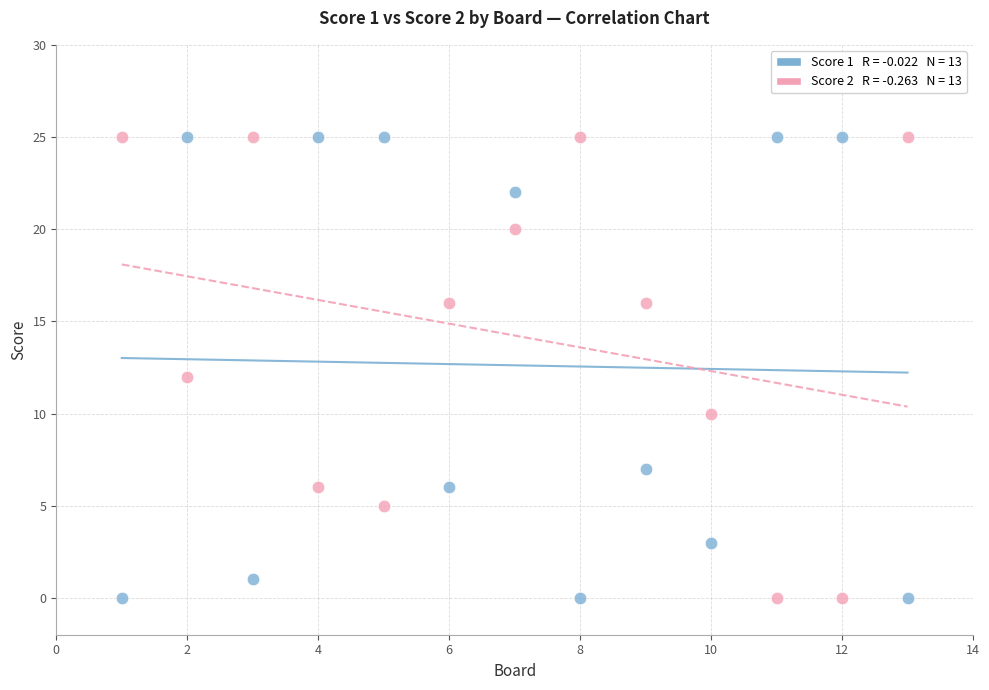

Across all data points, what is the range of Y values (max minus min)?

25